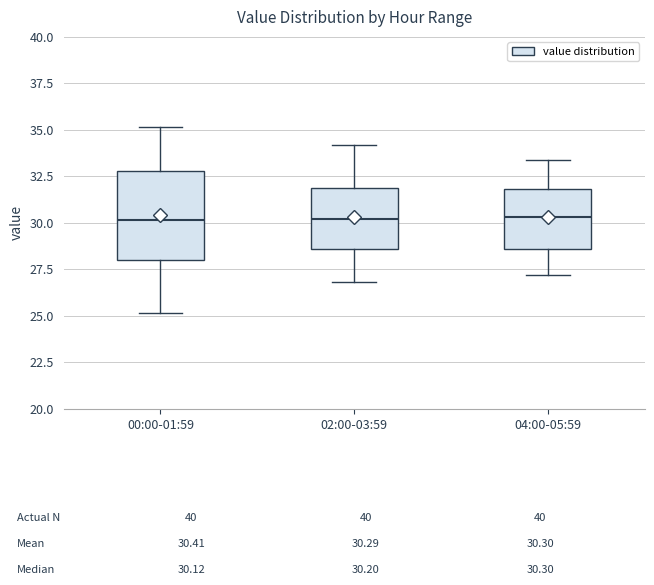

Which box is the tallest, from its lower edge to its upper edge?

00:00-01:59